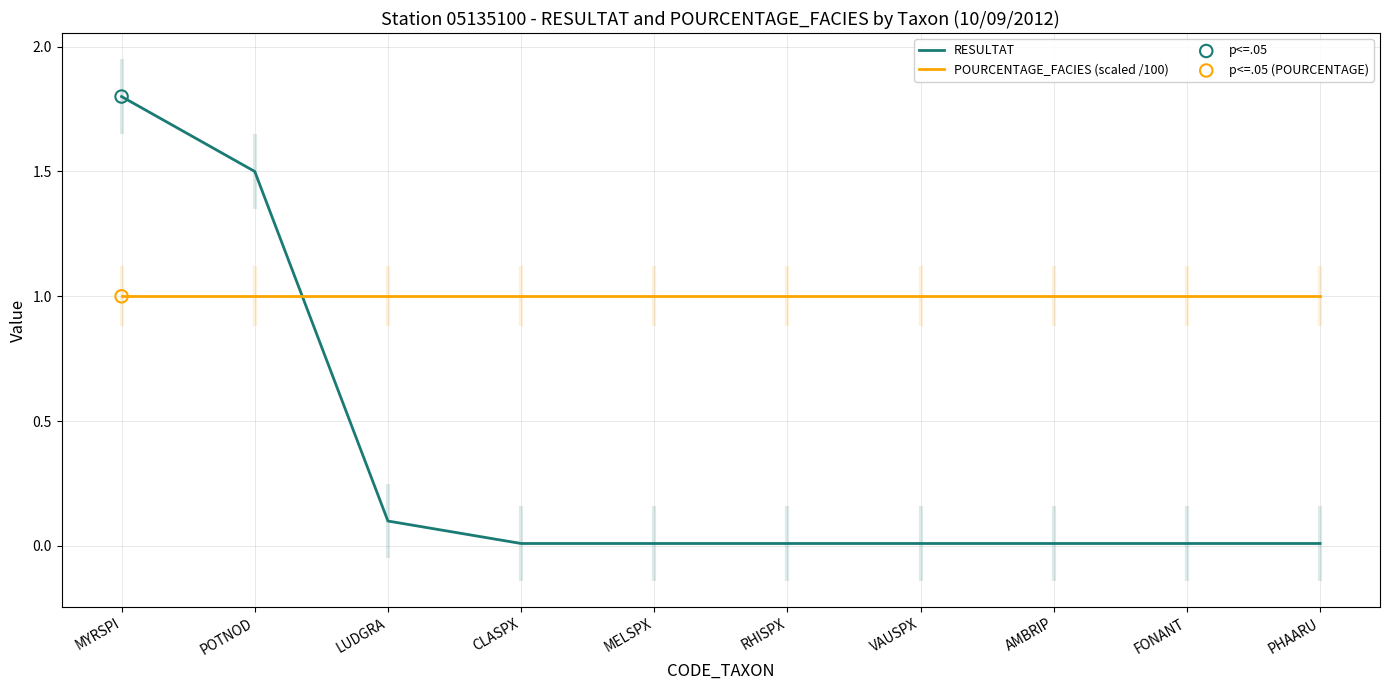

At which category is the sum across all series the highest?

MYRSPI